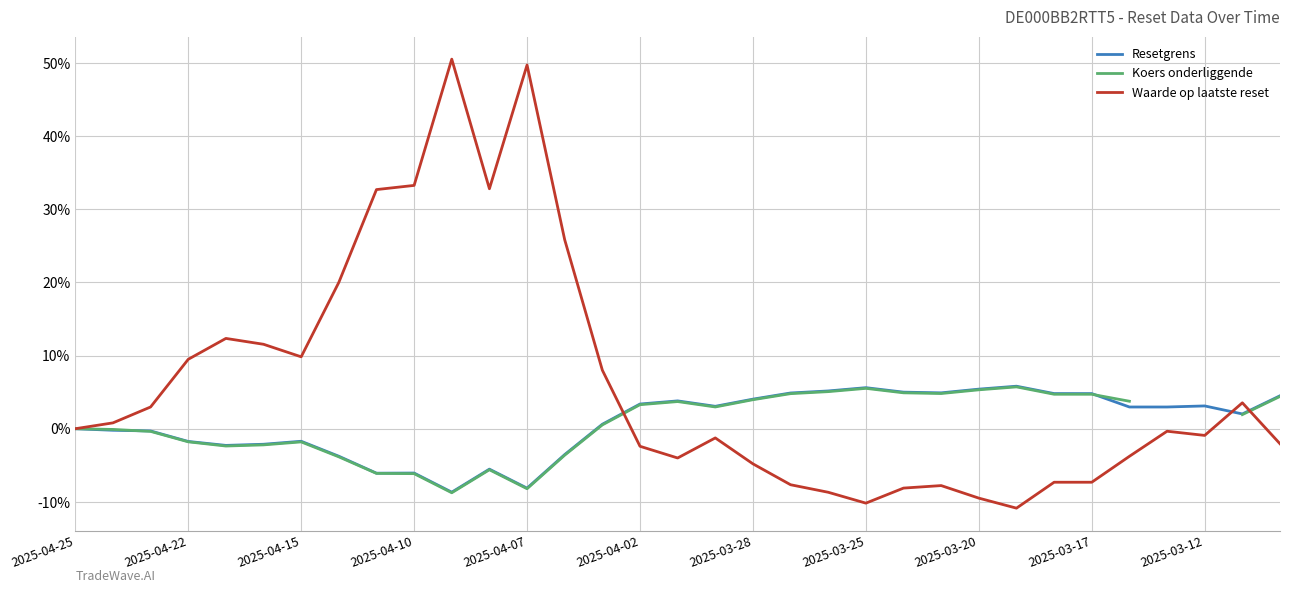

After their last crossing, which series has the higher values: Koers onderliggende or Waarde op laatste reset?

Koers onderliggende